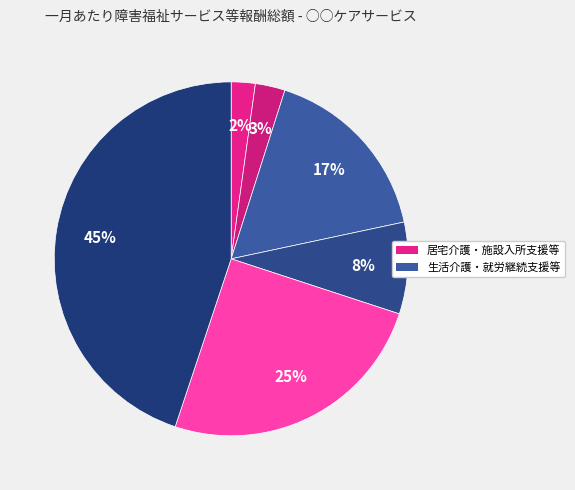

How many slices are in this pie chart?

6